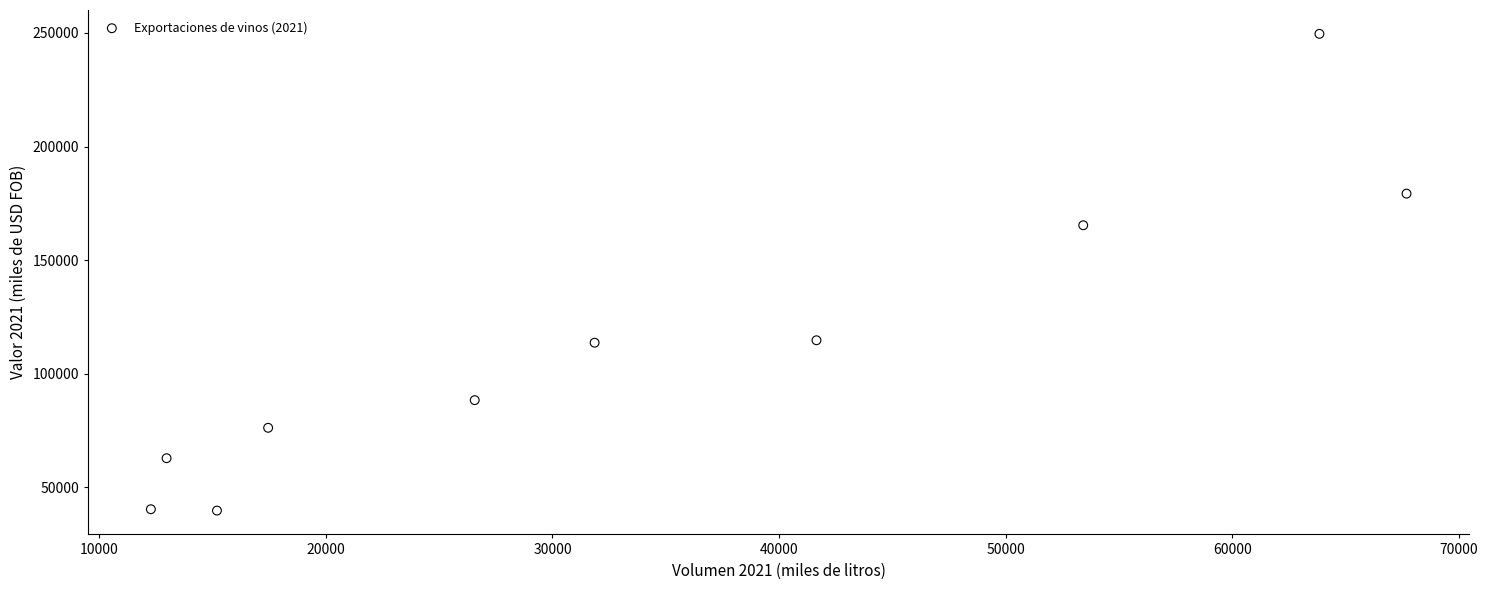

What is the range of X values (max minus min)?

55403